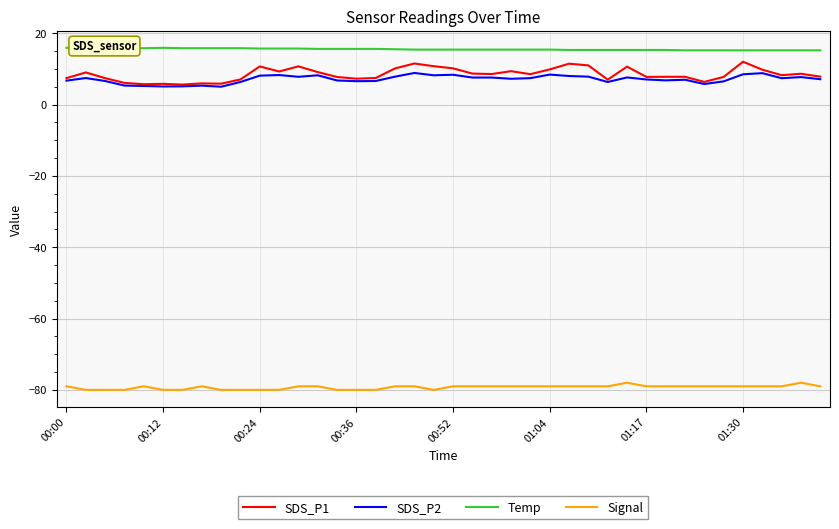

Where is Temp nearest to the value 15?

32